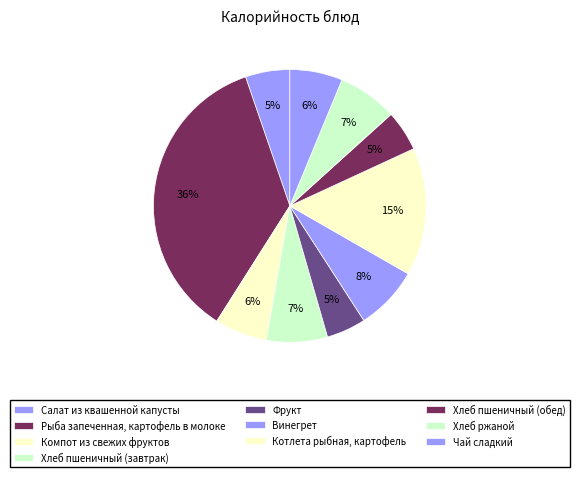

Count the number of slices in the pie.

10